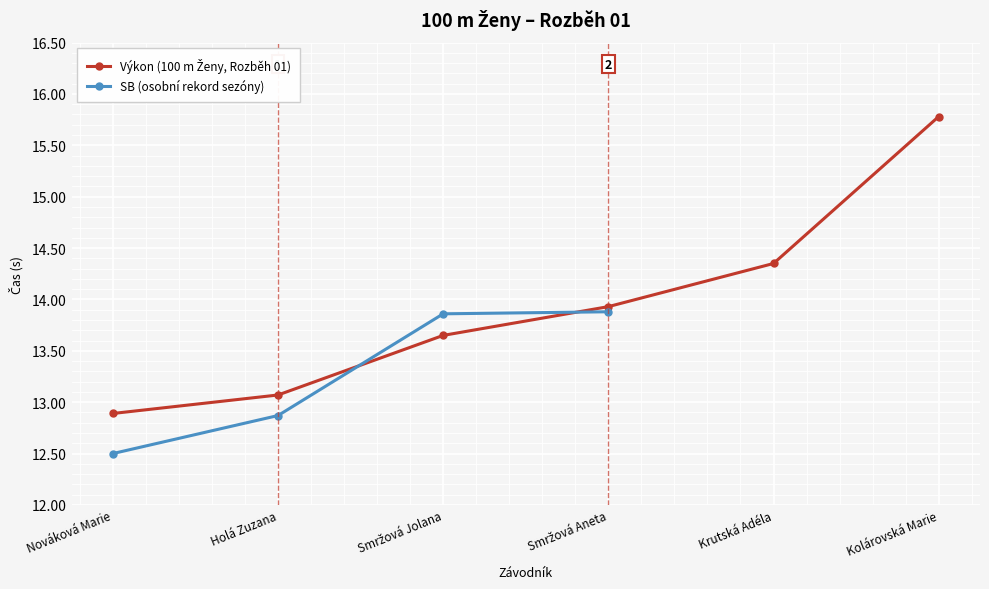

What is the label of the 5th point from the right?

Holá Zuzana